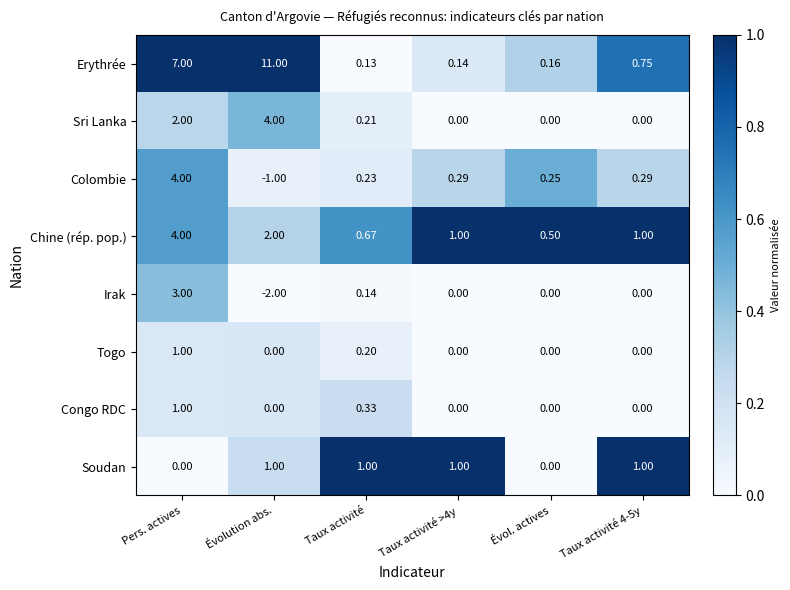

Which label corresponds to the smallest value in the chart?

Évolution abs.